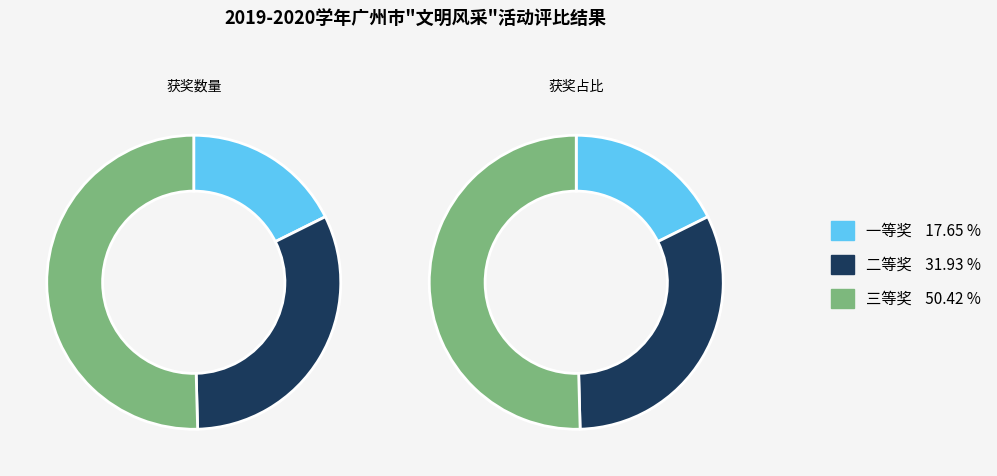

What percentage is the 二等奖 slice, to the nearest percent?

32%